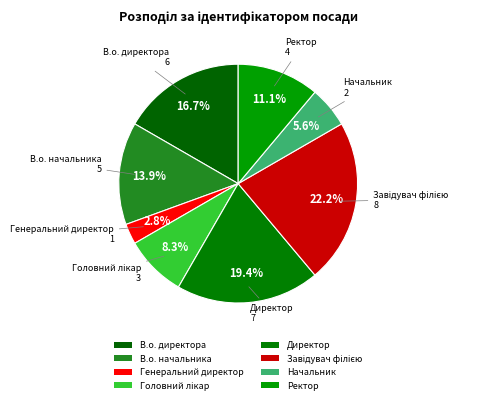

Is there any slice that represents more than half of the pie?

No